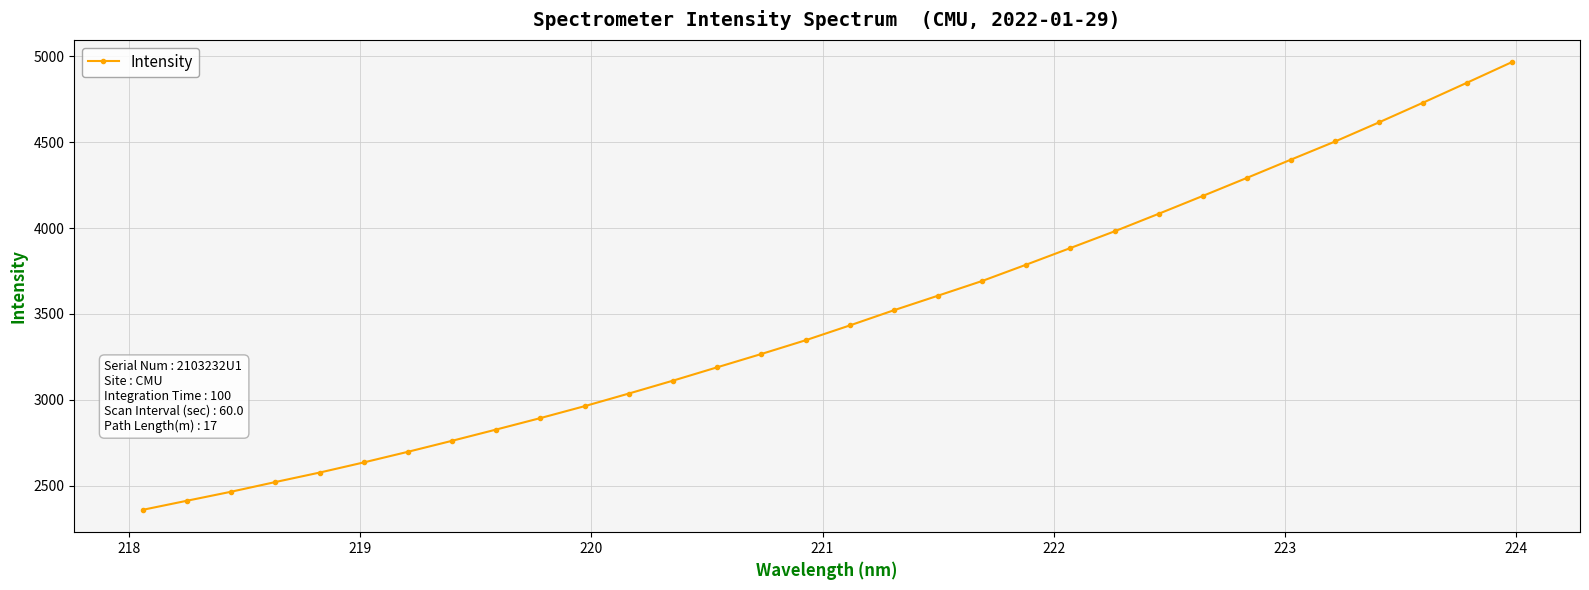

What is the difference between the maximum and minimum values?

2607.2